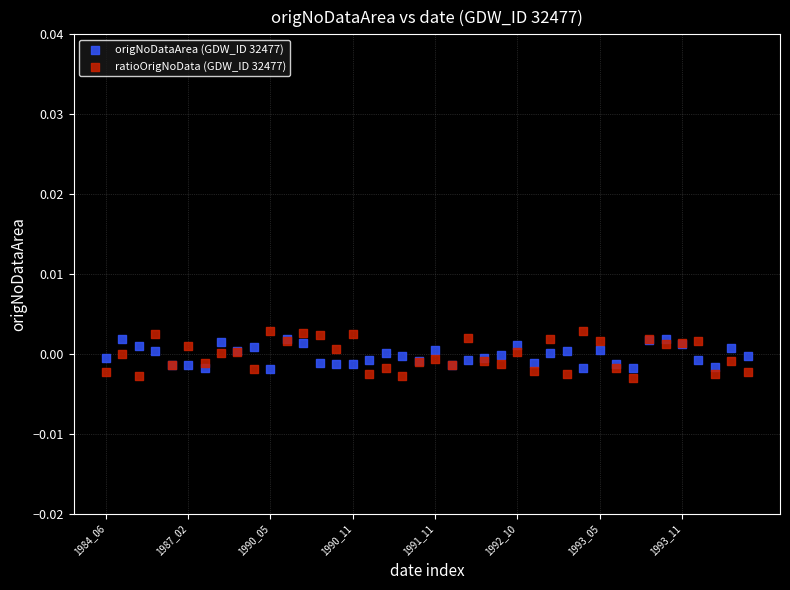

Which series contains the lowest Y value?

ratioOrigNoData (GDW_ID 32477)